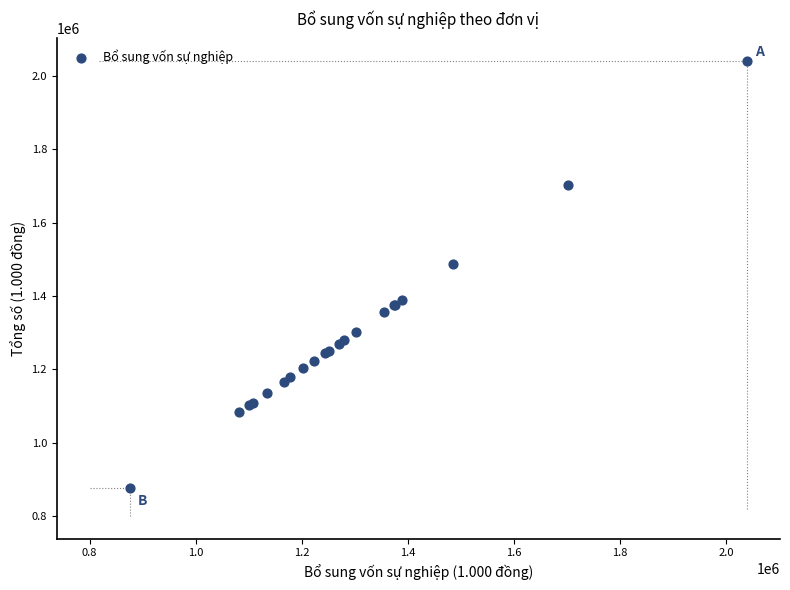

What Y value in the scatter plot is closest to 1457740?

1485680